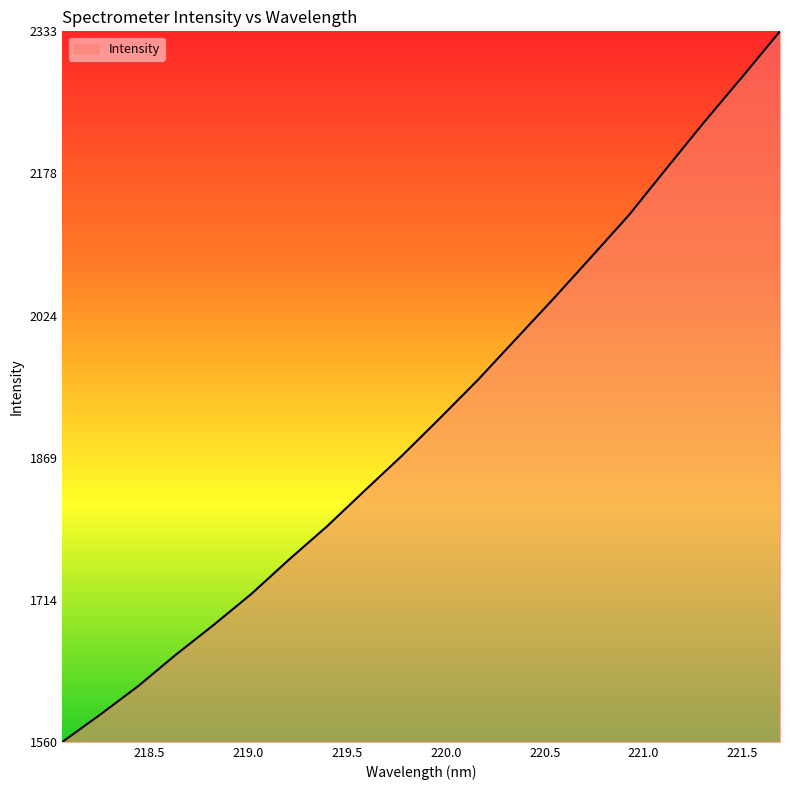

What is the maximum value shown in the chart?

2332.9